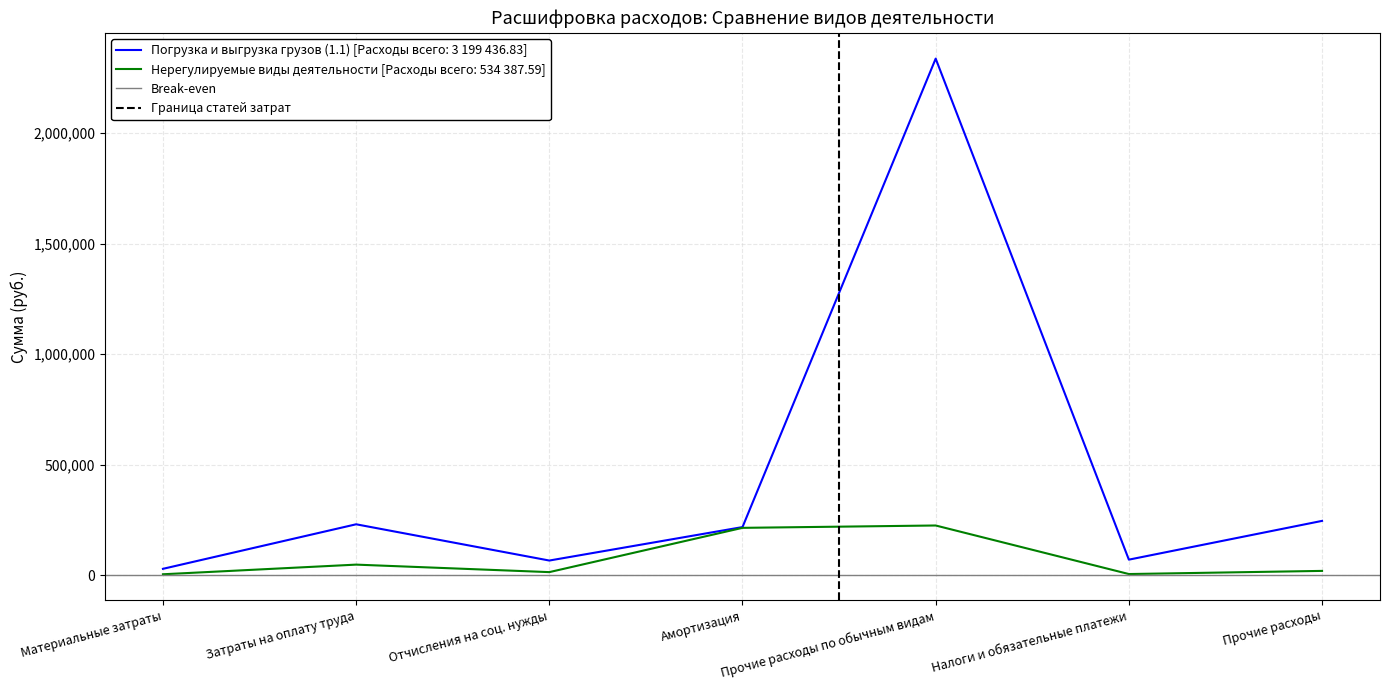

True or false: Погрузка и выгрузка грузов (1.1) [Расходы всего: 3 199 436.83] has a value of 63734.1 at Затраты на оплату труда.

False